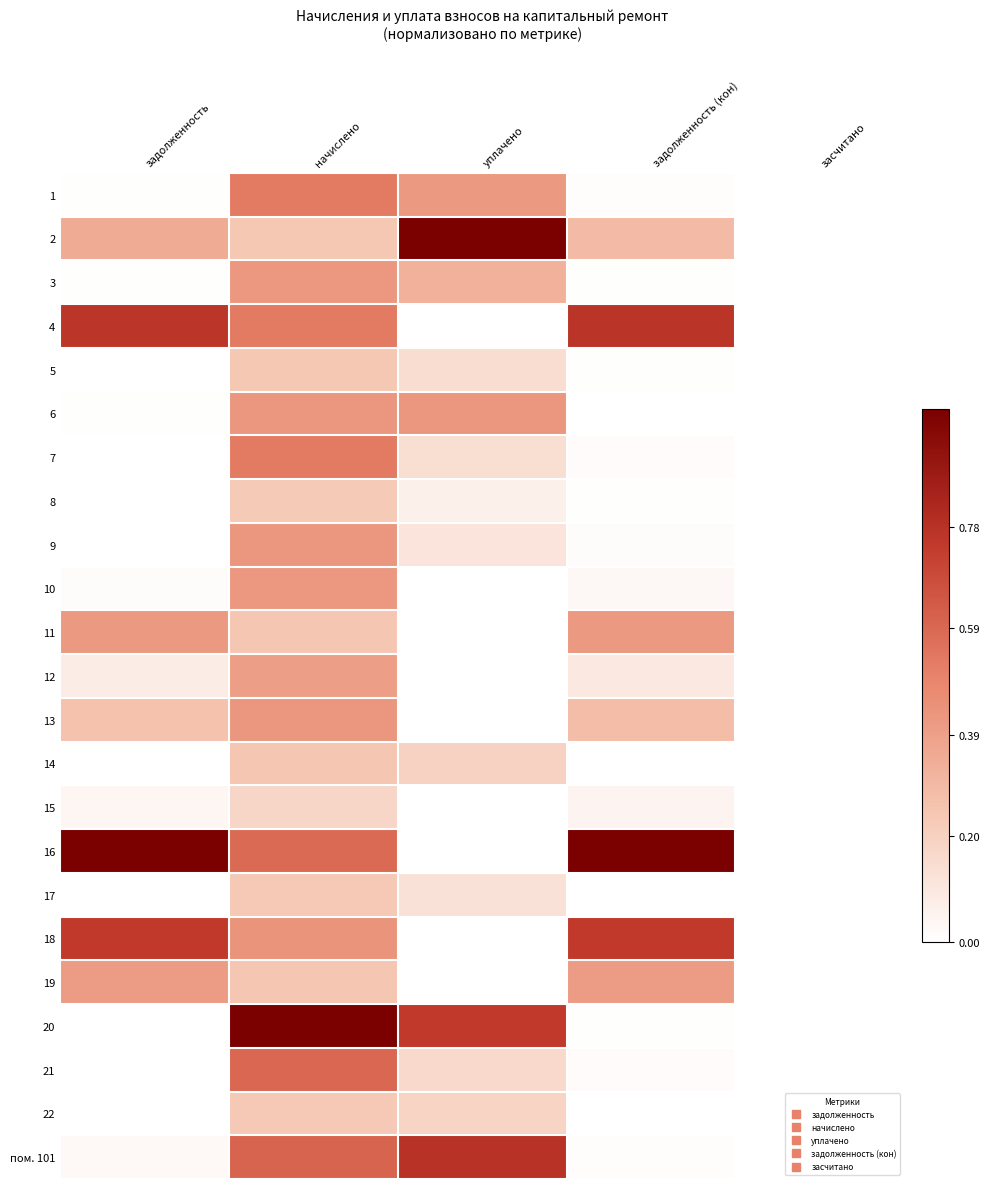

Between задолженность and уплачено, which is larger?

уплачено